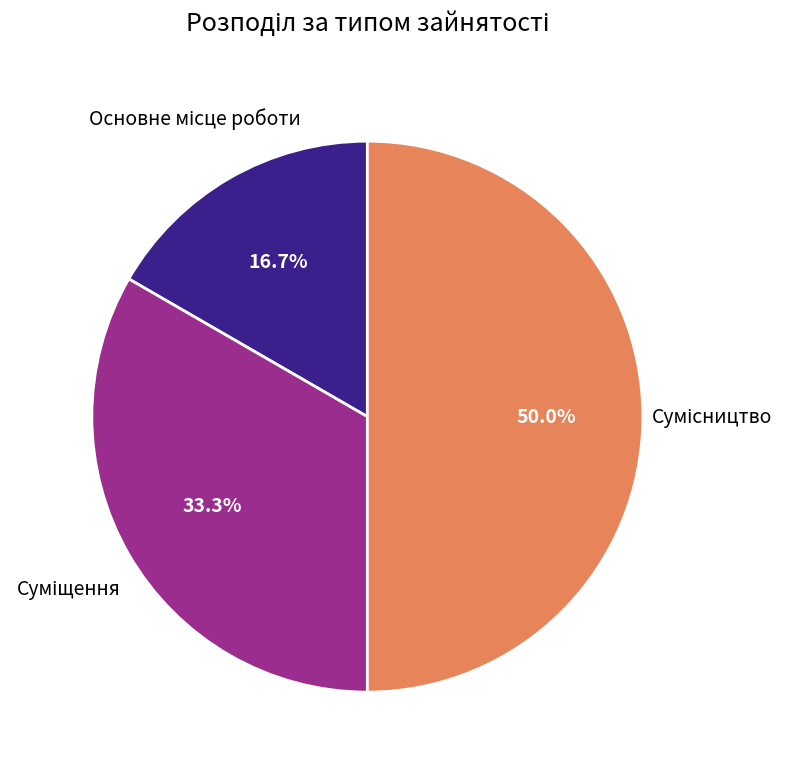

How many slices are in this pie chart?

3